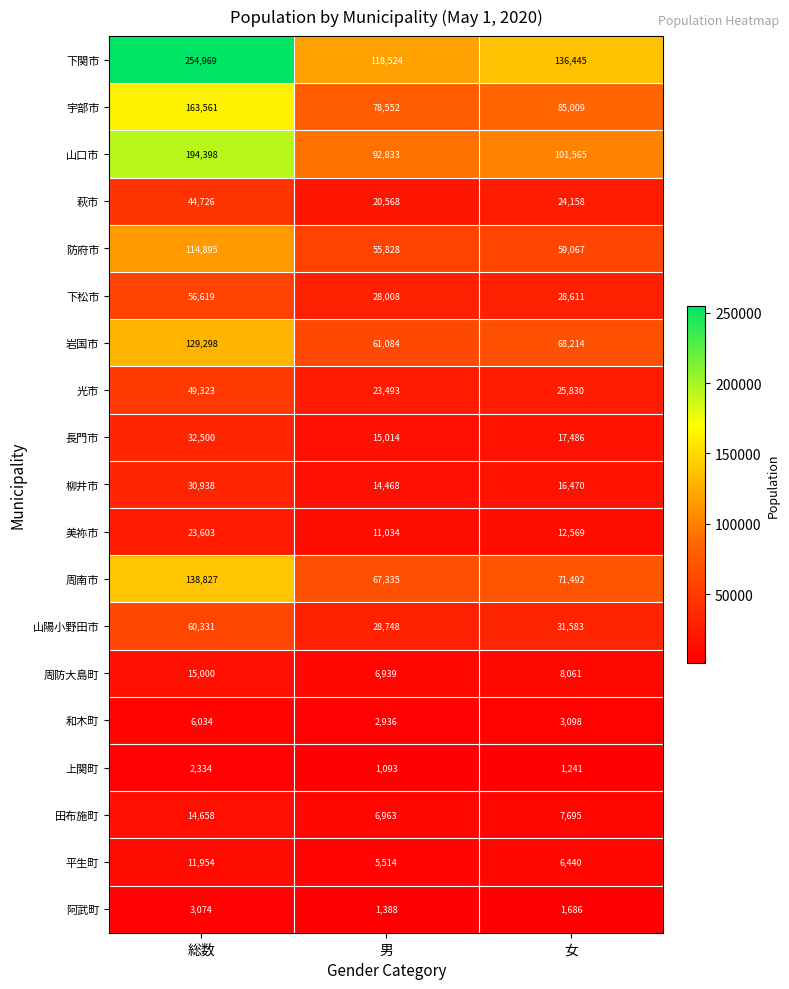

How many data points does each series have?

3